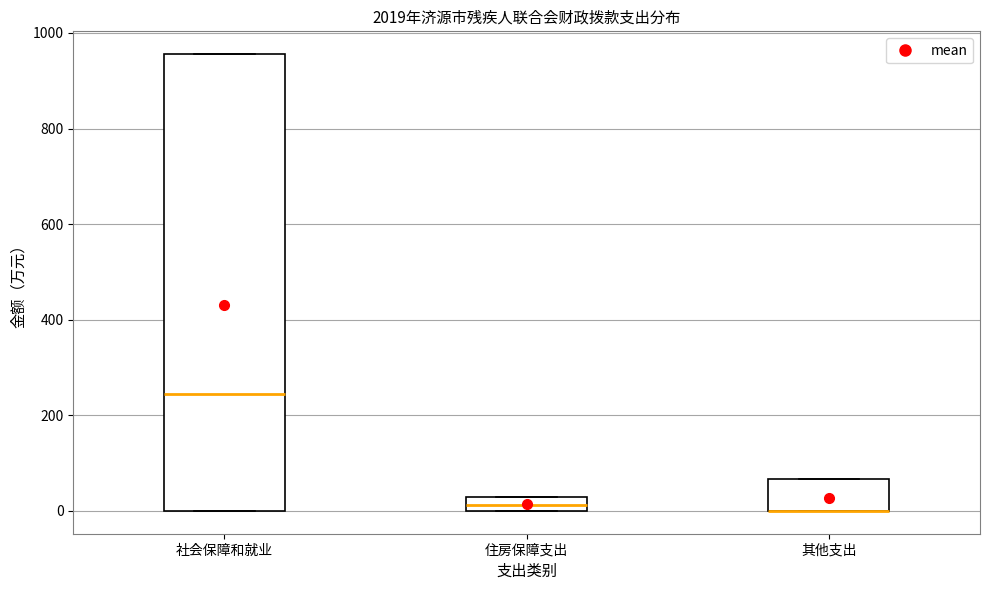

Where is the lower edge of the box for 社会保障和就业 on the y-axis? The values are not printed on the chart, so give them approximately, as read against the axis.

0